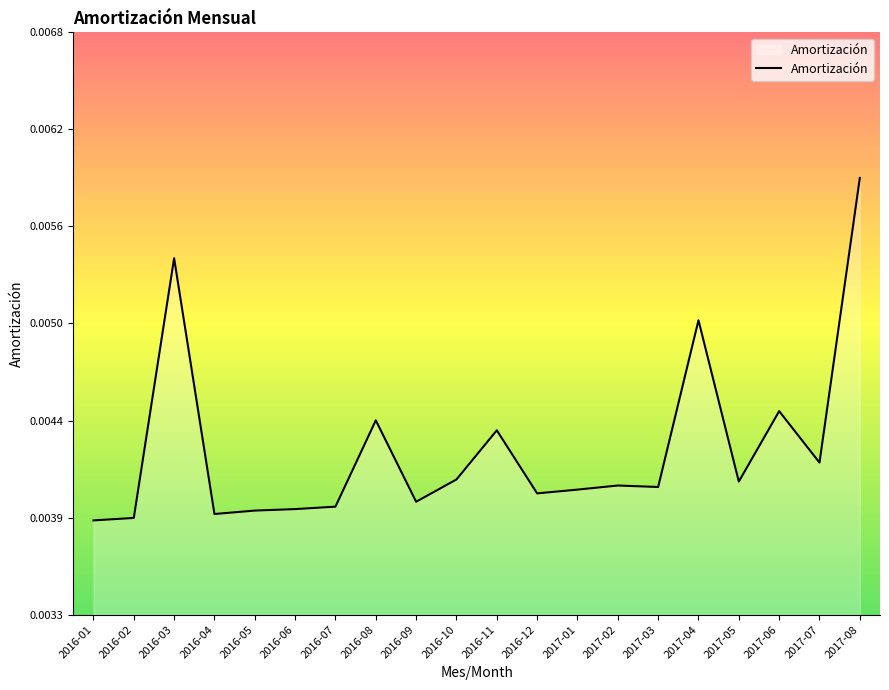

Rank the categories by value from lowest to highest.

2016-01, 2016-02, 2016-04, 2016-05, 2016-06, 2016-07, 2016-09, 2016-12, 2017-01, 2017-03, 2017-02, 2017-05, 2016-10, 2017-07, 2016-11, 2016-08, 2017-06, 2017-04, 2016-03, 2017-08